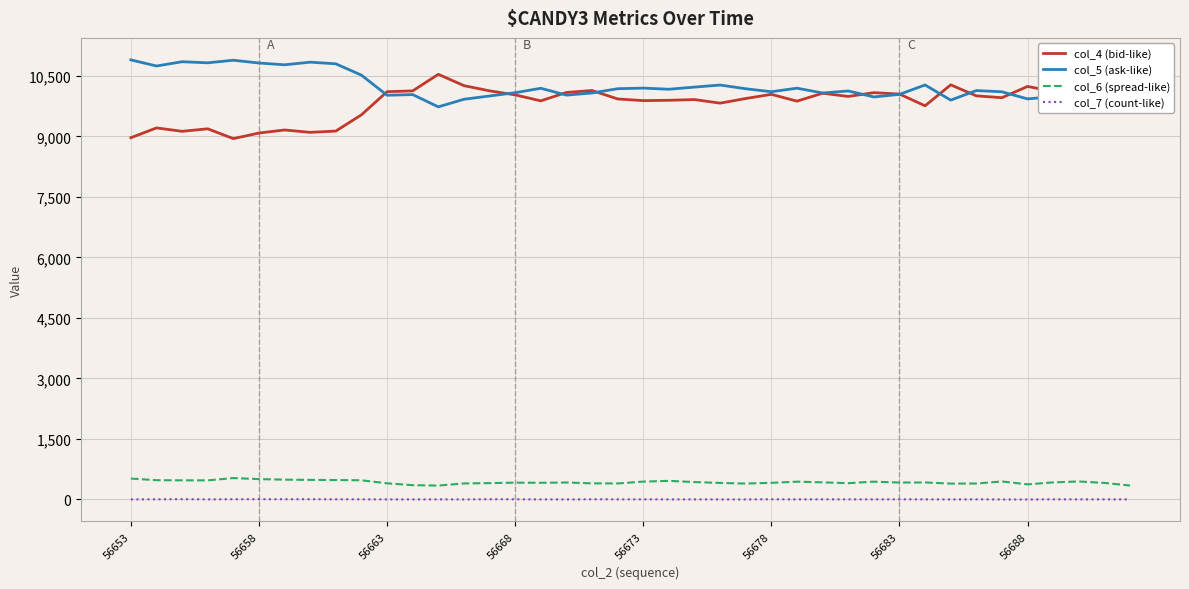

What is the difference between the col_6 (spread-like) values at 56653 and 19?

121